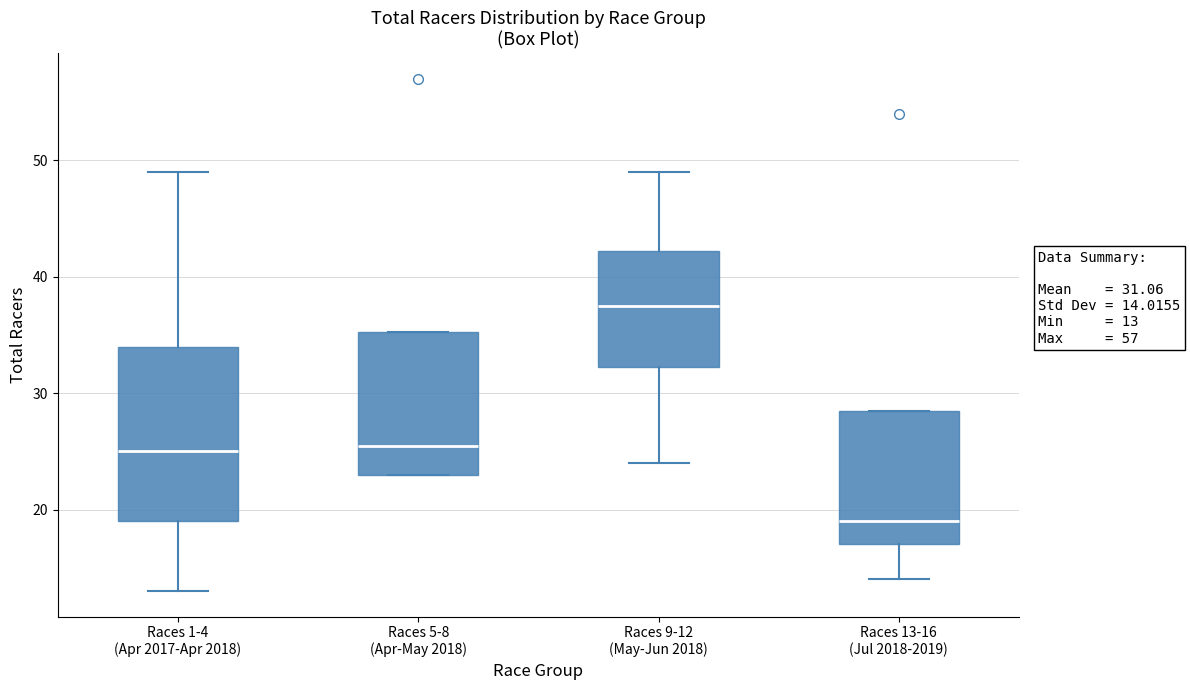

Which box is the tallest, from its lower edge to its upper edge?

Races 1-4 (Apr 2017-Apr 2018)